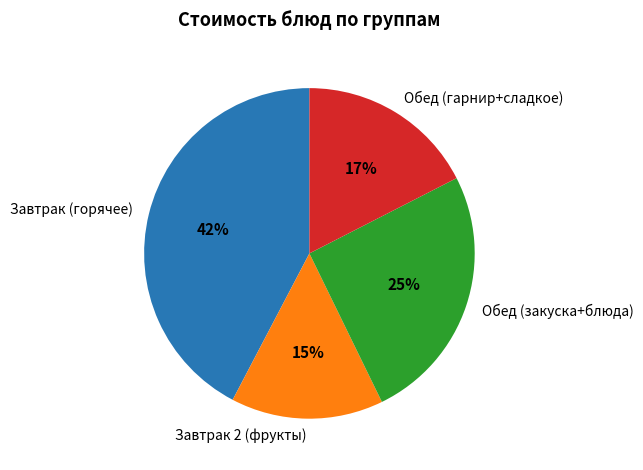

What is the largest slice in the pie chart?

Завтрак (горячее)